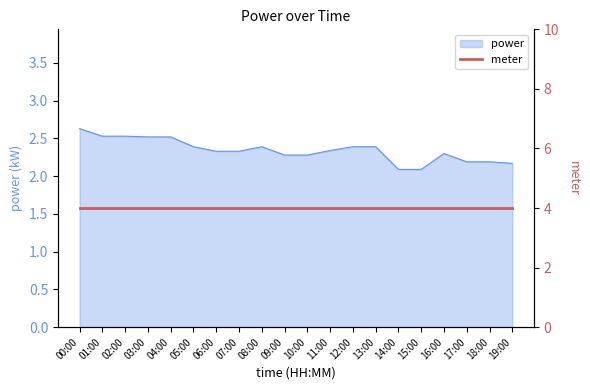

Where is the data nearest to the value 2?

14:00